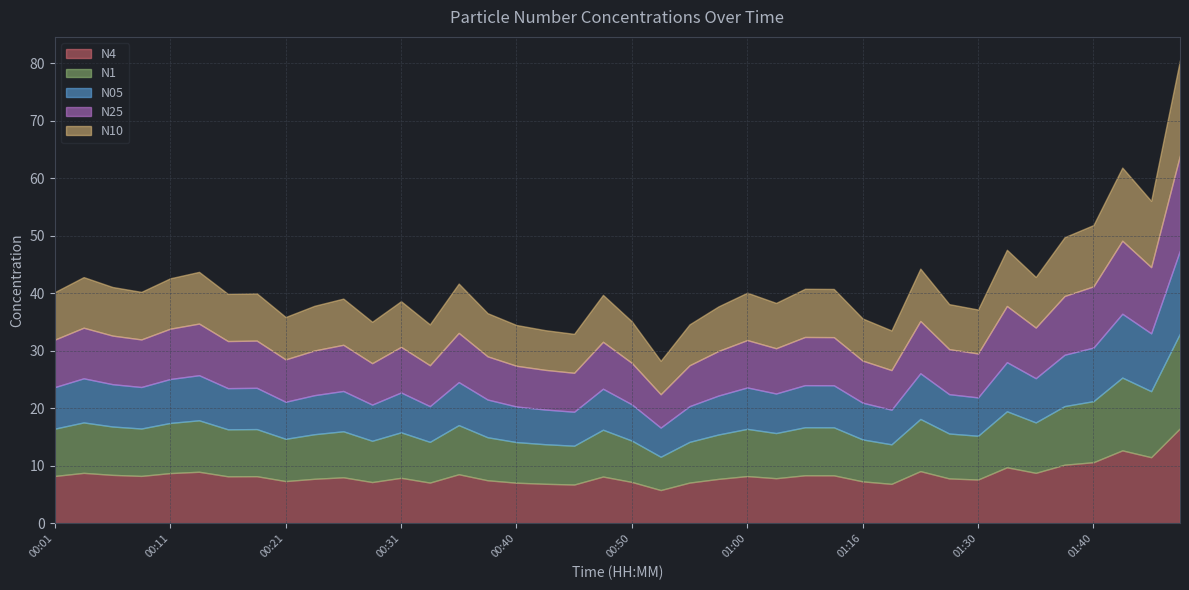

Reading left to right, extract all data points from this chart.

N4: 8.3	8.8	8.4	8.3	8.8	9.0	8.2	8.2	7.4	7.8	8.0	7.2	7.9	7.1	8.6	7.5	7.1	6.9	6.8	8.2	7.2	5.8	7.1	7.8	8.2	7.9	8.4	8.4	7.3	6.9	9.1	7.8	7.6	9.8	8.8	10.2	10.7	12.7	11.5	16.6
N1: 8.2	8.8	8.4	8.2	8.7	8.9	8.2	8.2	7.3	7.8	8.0	7.2	7.9	7.1	8.5	7.5	7.1	6.9	6.8	8.1	7.2	5.8	7.1	7.7	8.2	7.8	8.3	8.3	7.3	6.9	9.1	7.8	7.6	9.7	8.8	10.2	10.6	12.7	11.5	16.5
N05: 7.2	7.7	7.4	7.2	7.6	7.8	7.2	7.2	6.4	6.8	7.0	6.3	6.9	6.2	7.5	6.6	6.2	6.0	5.9	7.1	6.3	5.1	6.2	6.8	7.2	6.9	7.3	7.3	6.4	6.0	8.0	6.8	6.7	8.5	7.7	8.9	9.3	11.1	10.1	14.4
N25: 8.3	8.8	8.4	8.3	8.8	9.0	8.2	8.2	7.4	7.8	8.0	7.2	7.9	7.1	8.6	7.5	7.1	6.9	6.8	8.2	7.2	5.8	7.1	7.8	8.2	7.9	8.4	8.4	7.3	6.9	9.1	7.8	7.6	9.8	8.8	10.2	10.7	12.7	11.5	16.5
N10: 8.3	8.8	8.4	8.3	8.8	9.0	8.2	8.2	7.4	7.8	8.0	7.2	7.9	7.1	8.6	7.5	7.1	6.9	6.8	8.2	7.2	5.8	7.1	7.8	8.2	7.9	8.4	8.4	7.3	6.9	9.1	7.8	7.6	9.8	8.8	10.2	10.7	12.7	11.5	16.6